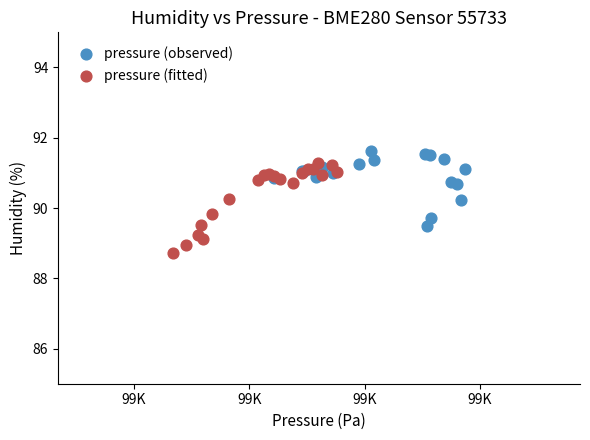

What are all the series names shown in the legend?

pressure (observed), pressure (fitted)